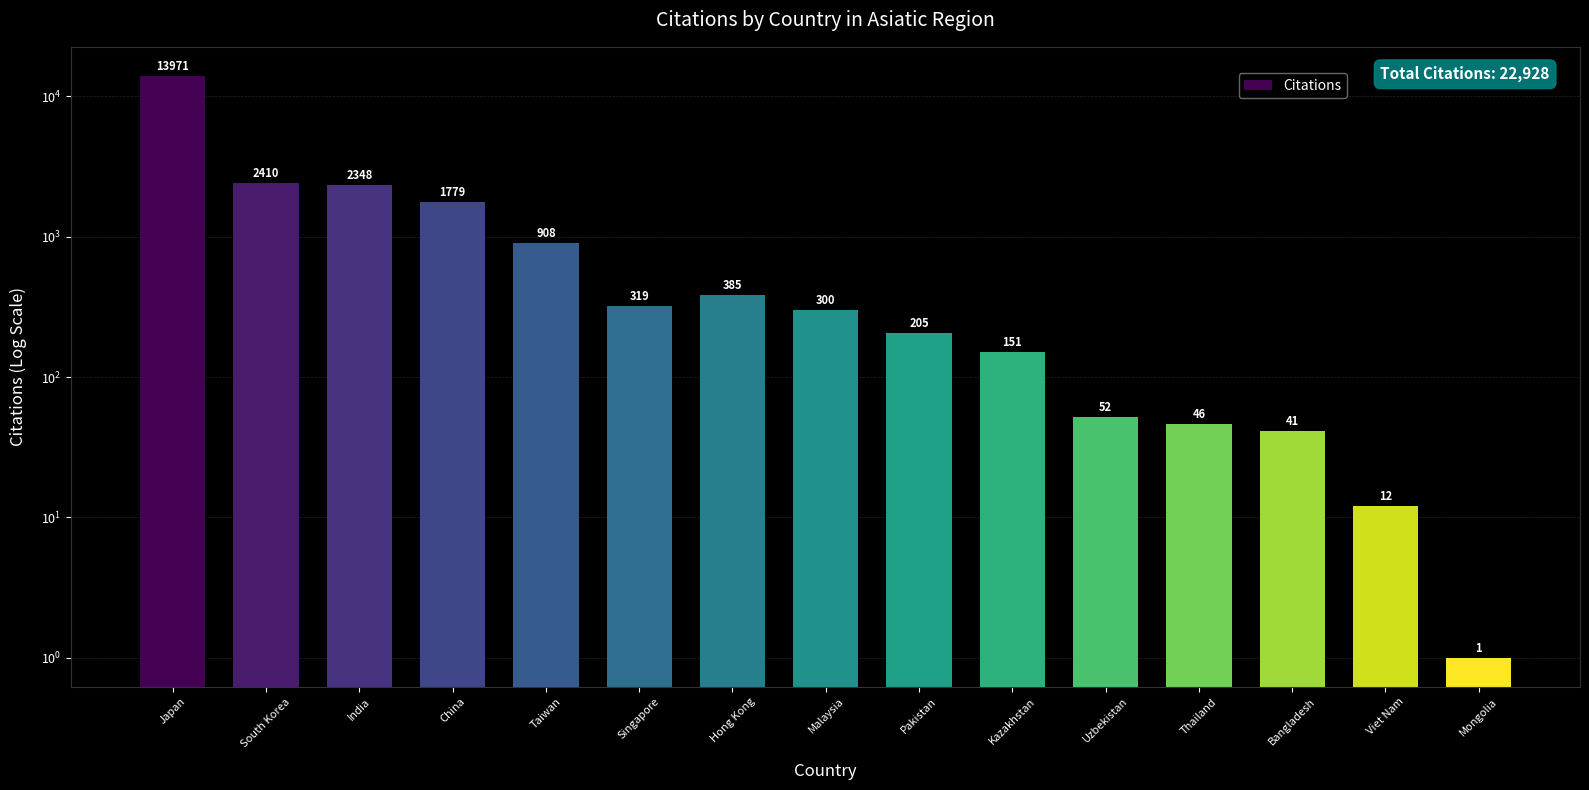

How many values are below 300?

7